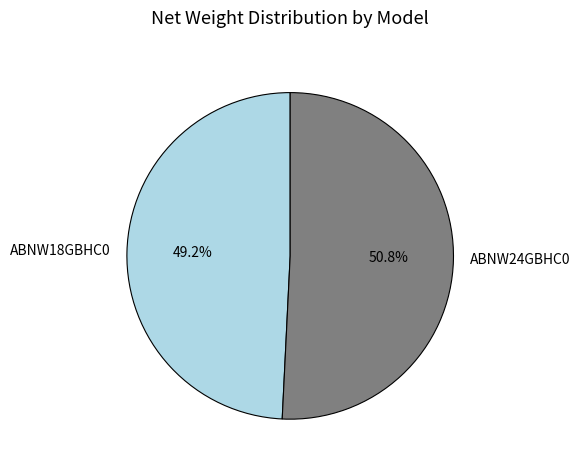

To the nearest percent, what percentage of the pie is ABNW18GBHC0?

49%